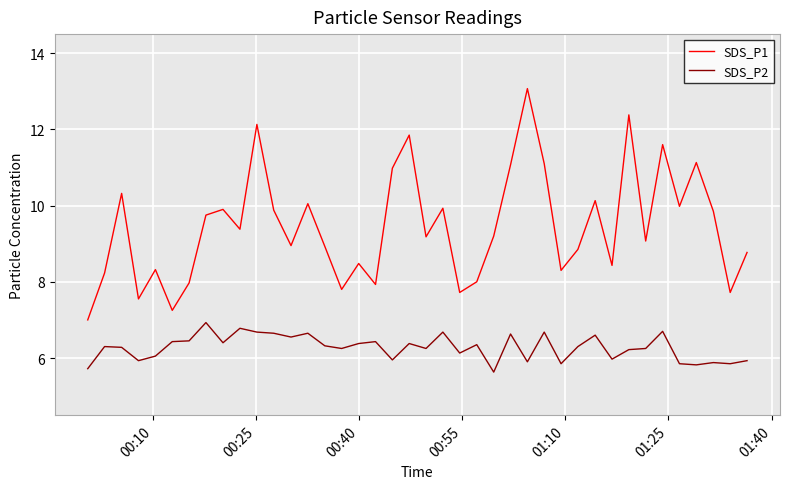

How many values in the SDS_P1 series exceed 9?

22